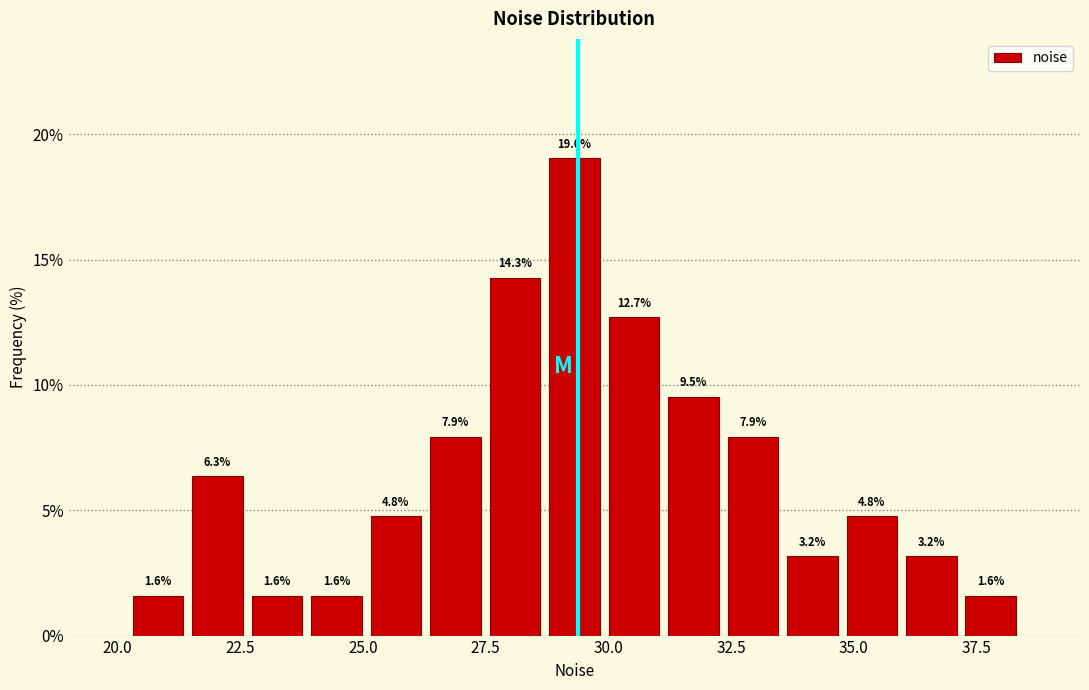

Around what value on the x-axis is the tallest bar? Give the approximate position of its centre, as read against the axis.

29.5